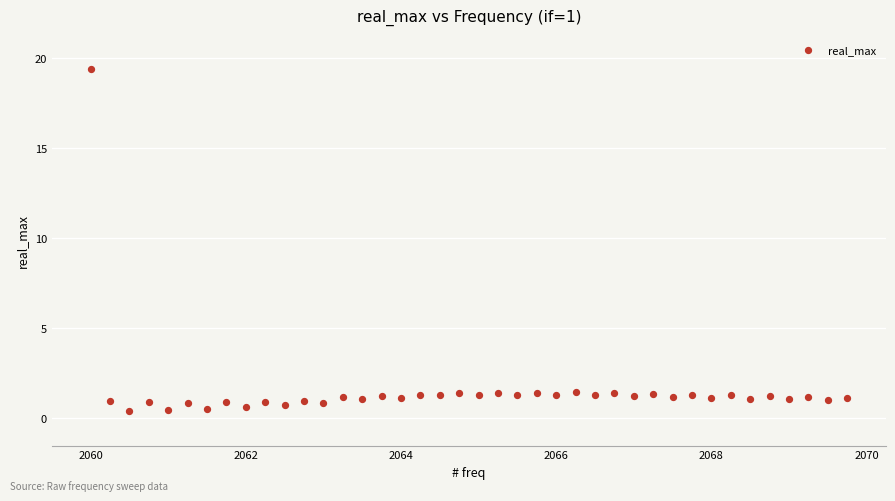

What is the range of Y values (max minus min)?

19.0